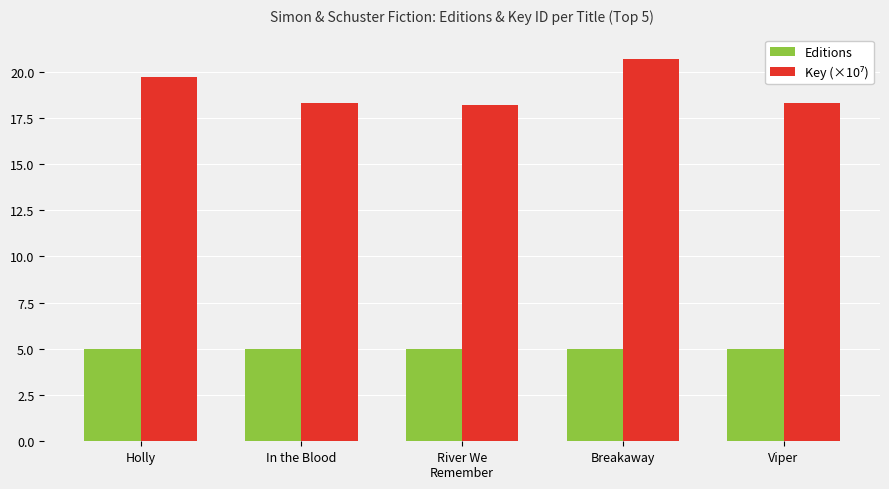

How many distinct data groups are displayed?

2